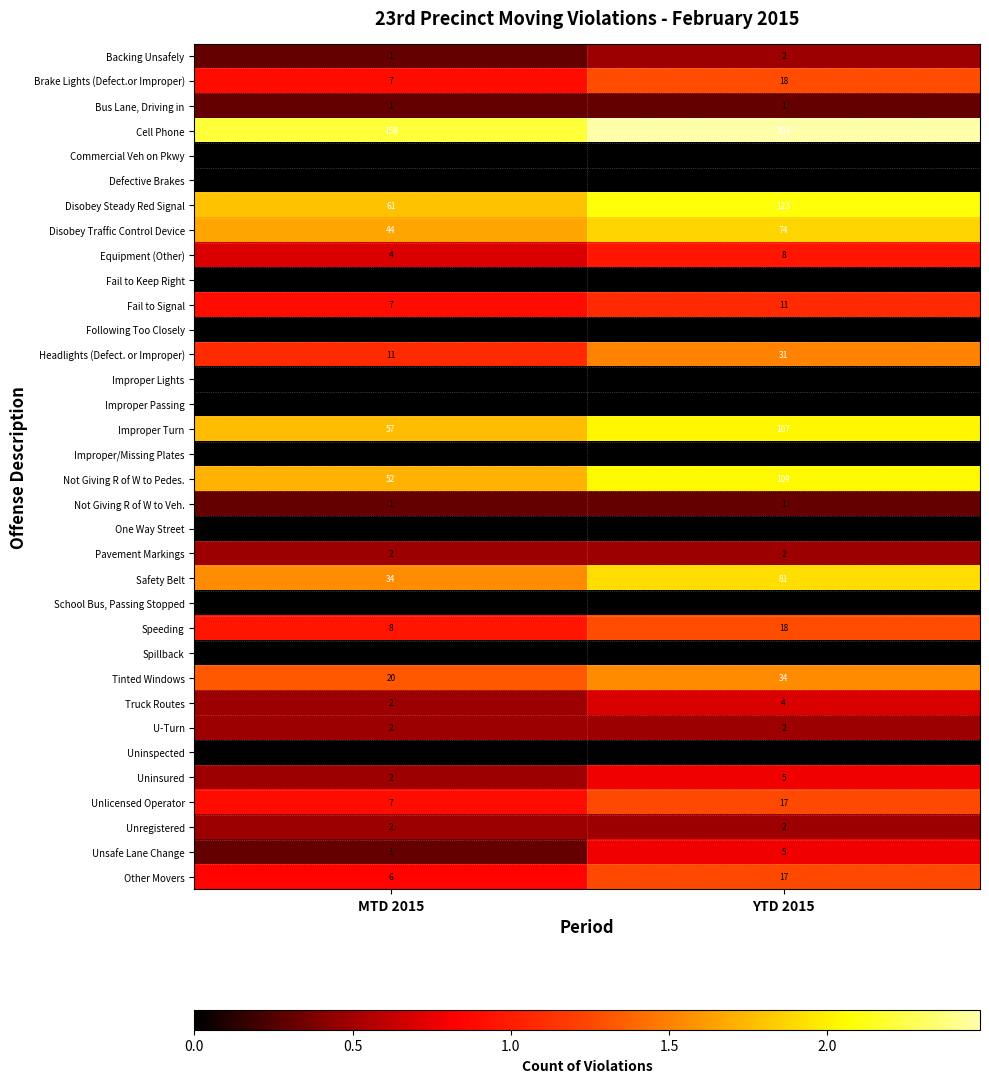

True or false: Brake Lights (Defect.or Improper) has a value of 30 at YTD 2015.

False